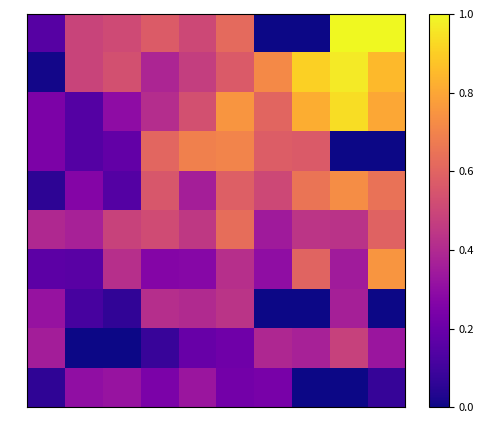

At which category does the chart reach its minimum across all series?

6